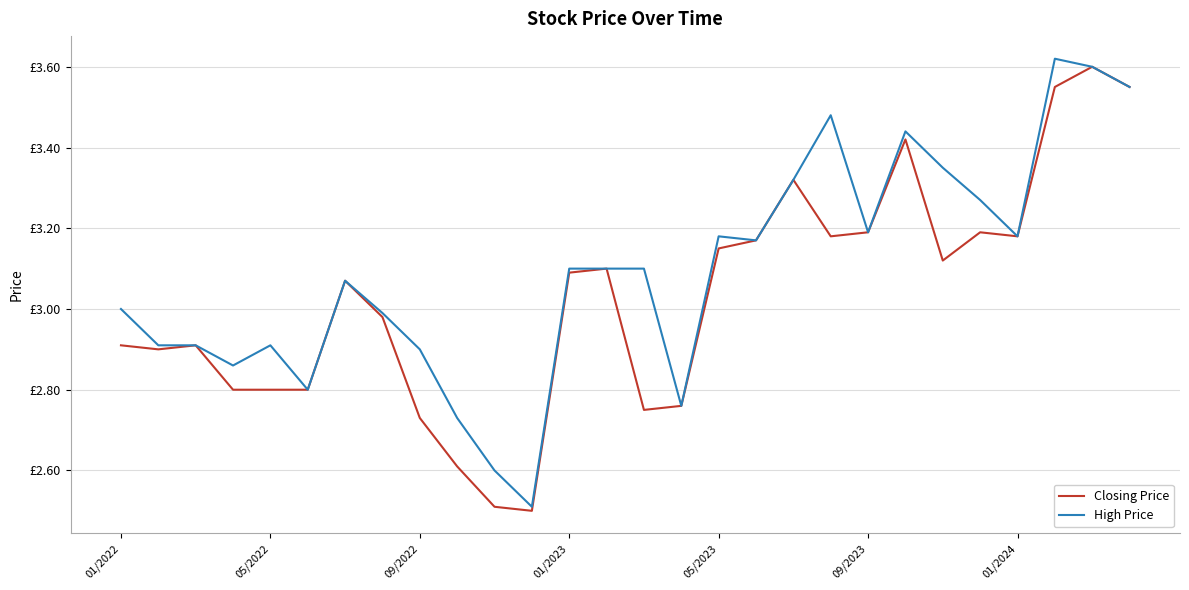

Is this an area chart (filled region under the line)?

No